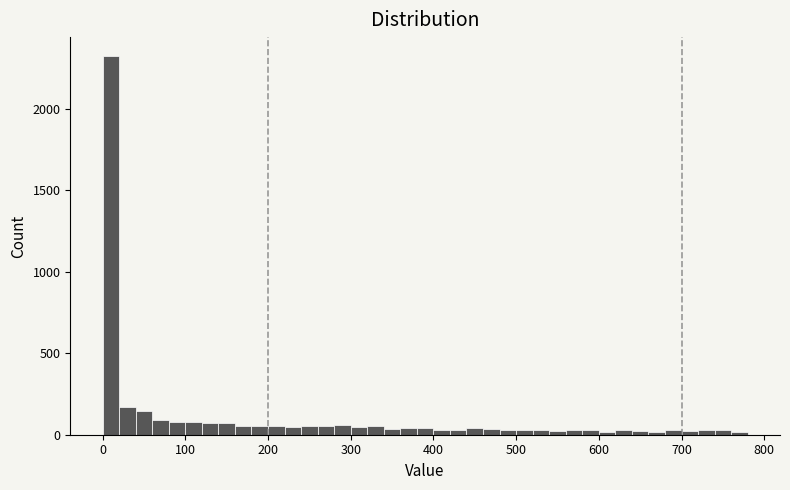

Around what value on the x-axis is the tallest bar? Give the approximate position of its centre, as read against the axis.

10